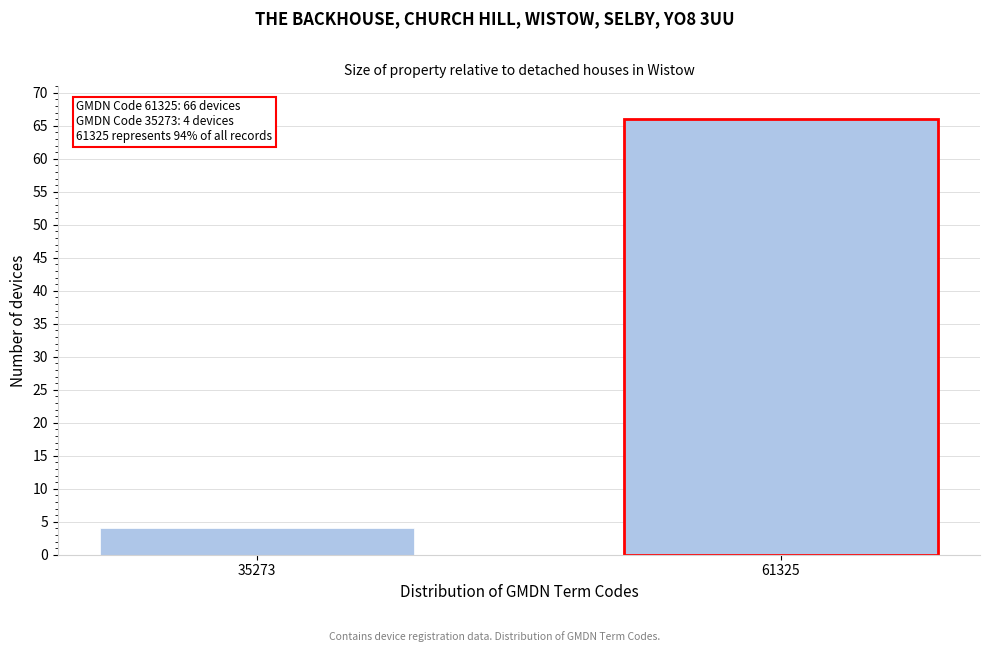

Reading right to left, extract all data points from this chart.

61325=66	35273=4